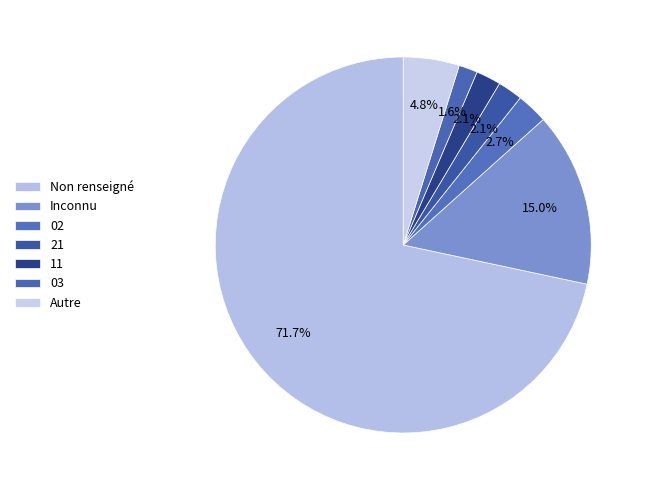

Is there a majority slice in this chart?

Yes